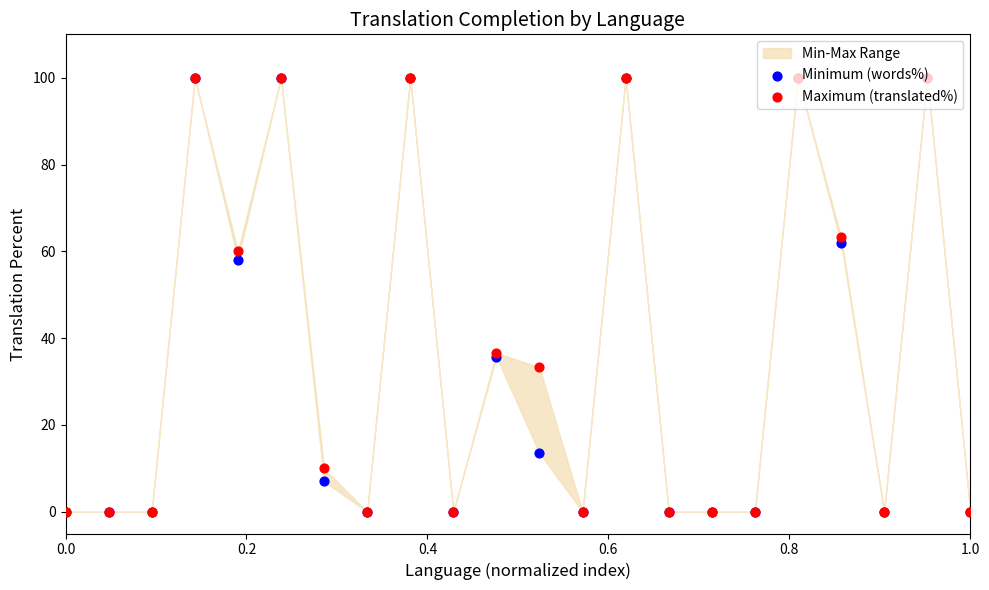

Which series contains the lowest Y value?

Minimum (words%)